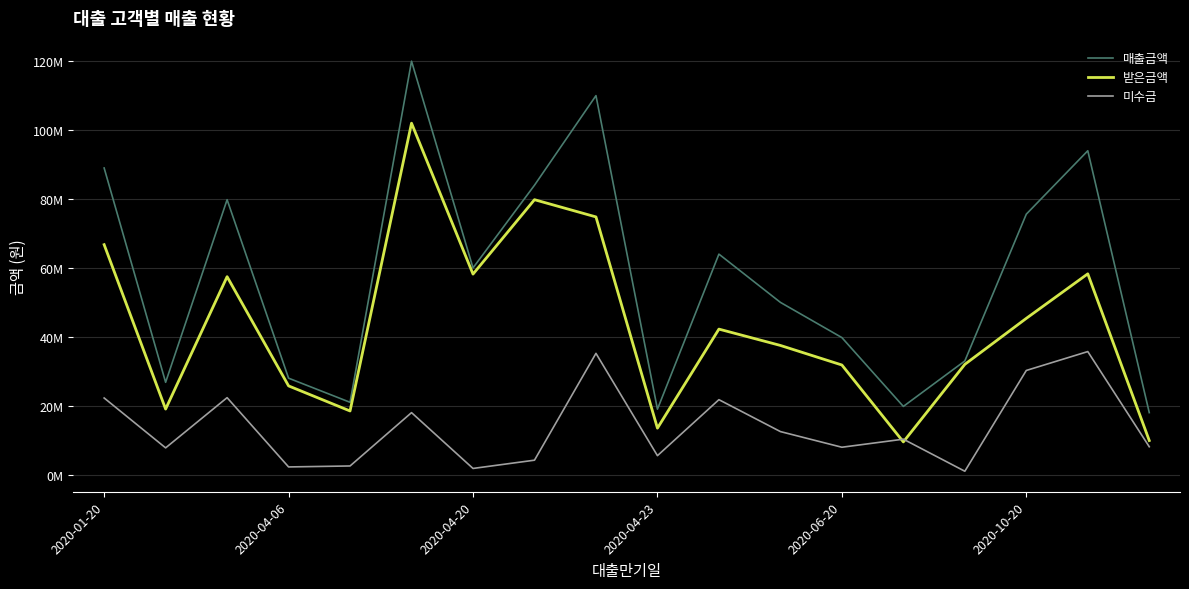

True or false: 받은금액 and 매출금액 intersect in this chart.

False